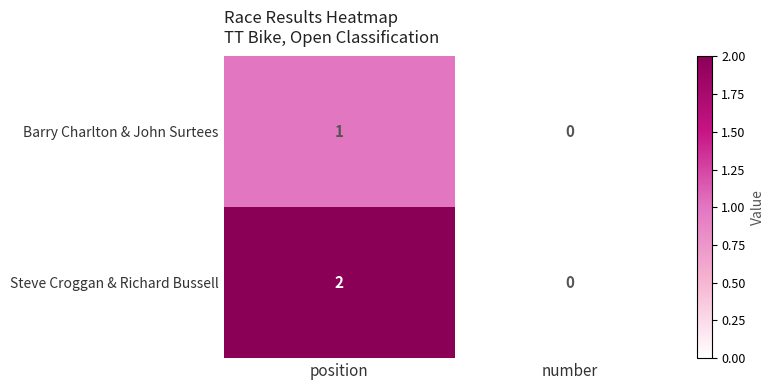

True or false: Steve Croggan & Richard Bussell has a value of 1 at position.

False